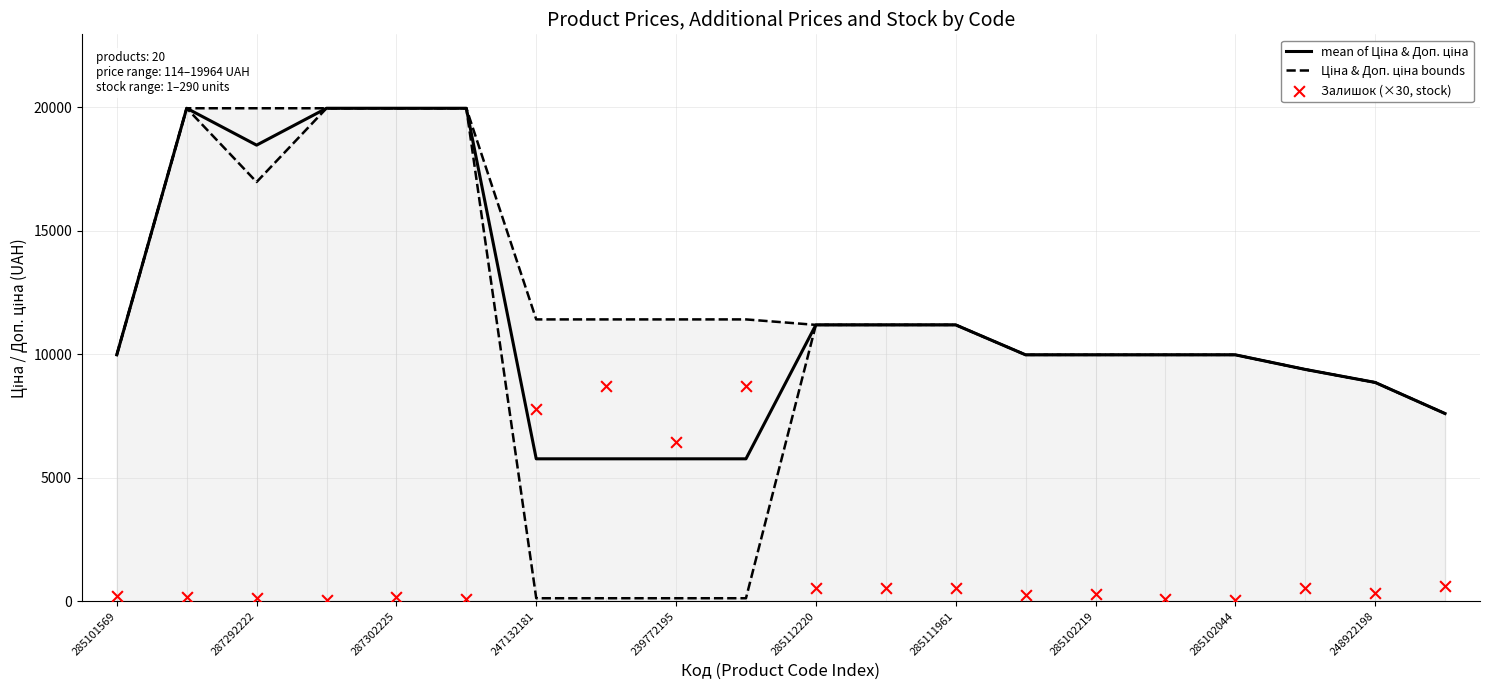

At how many categories does at least one series exceed 18509?

5